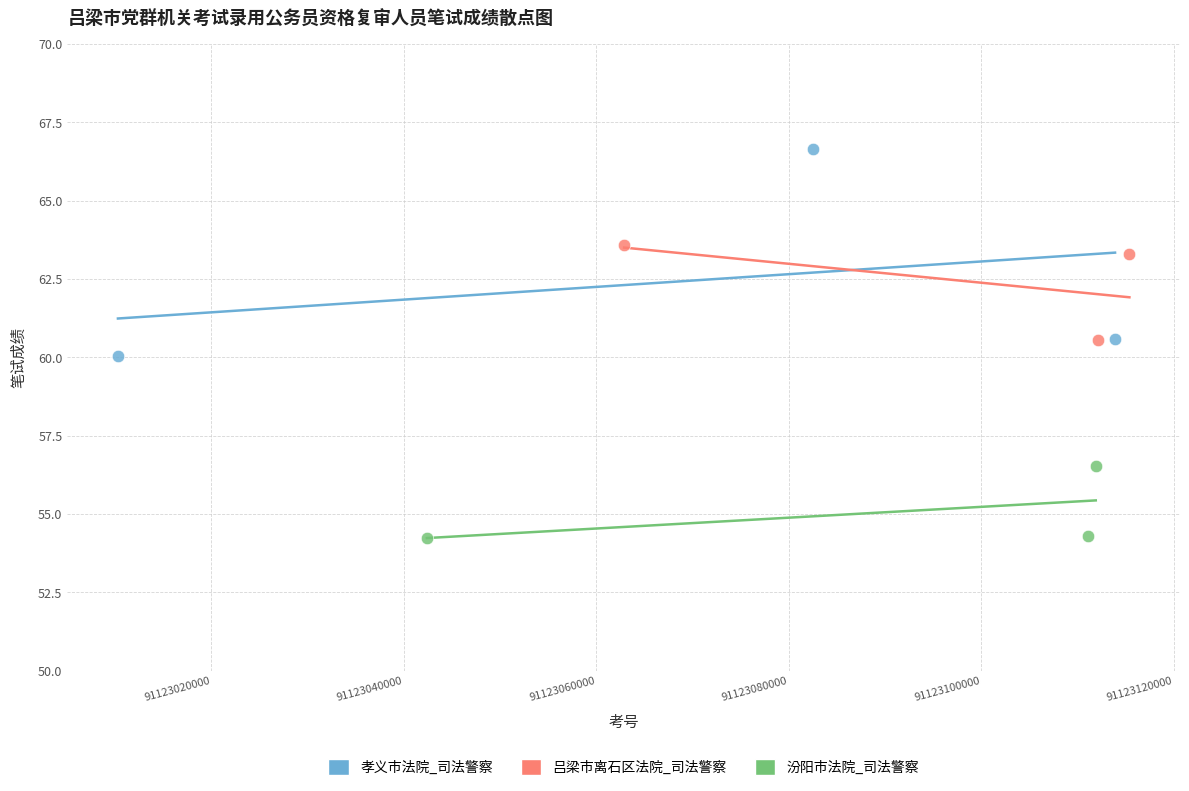

What are all the series names shown in the legend?

孝义市法院_司法警察, 吕梁市离石区法院_司法警察, 汾阳市法院_司法警察